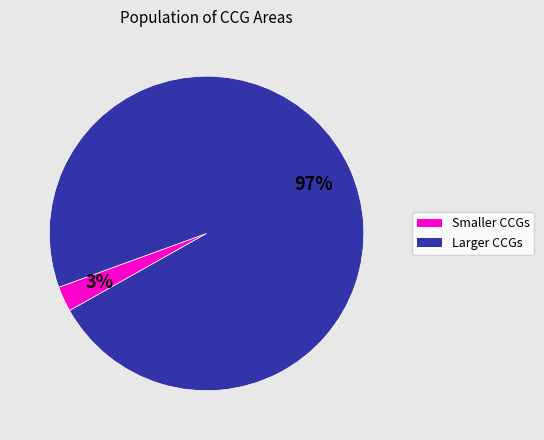

Is there any slice that represents more than half of the pie?

Yes